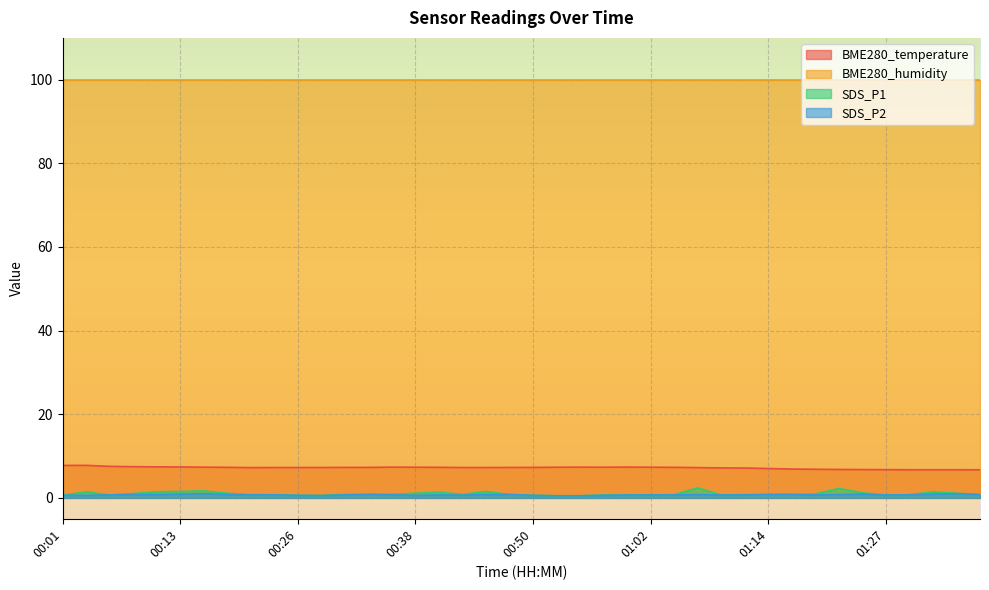

What is the smallest value displayed?

0.5